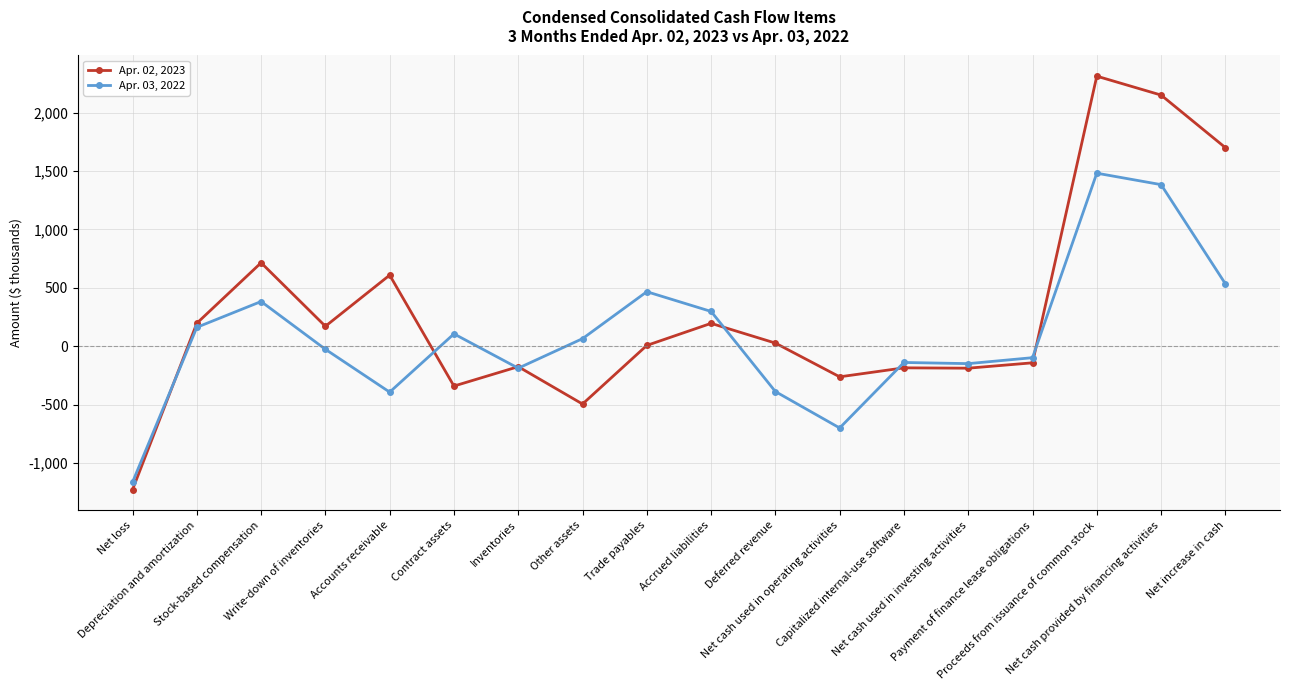

True or false: Apr. 03, 2022 has a value of 467 at Trade payables.

True